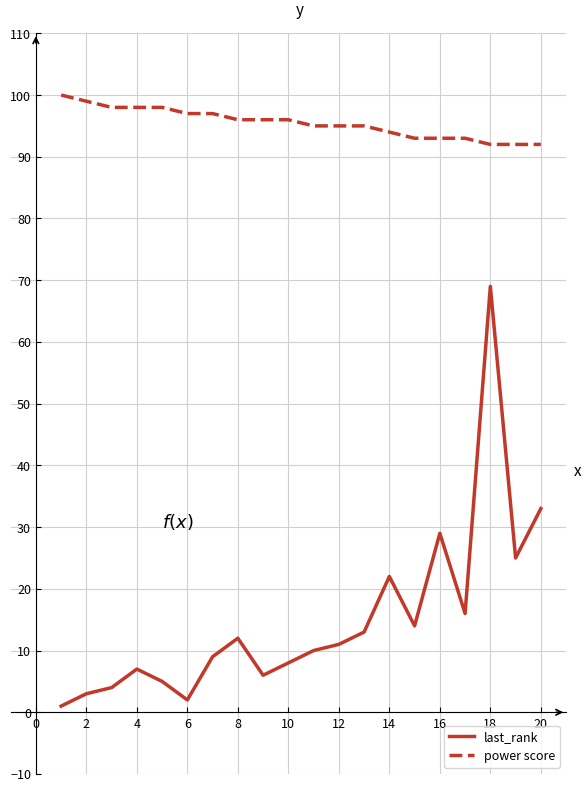

Which series has the widest spread of values?

last_rank